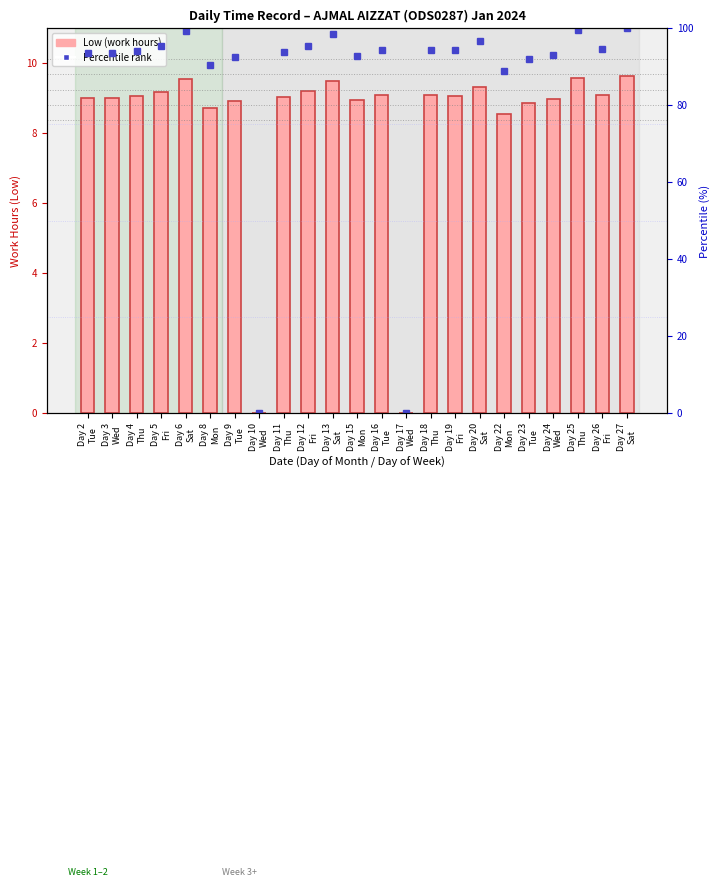

Does the chart contain any negative values?

No